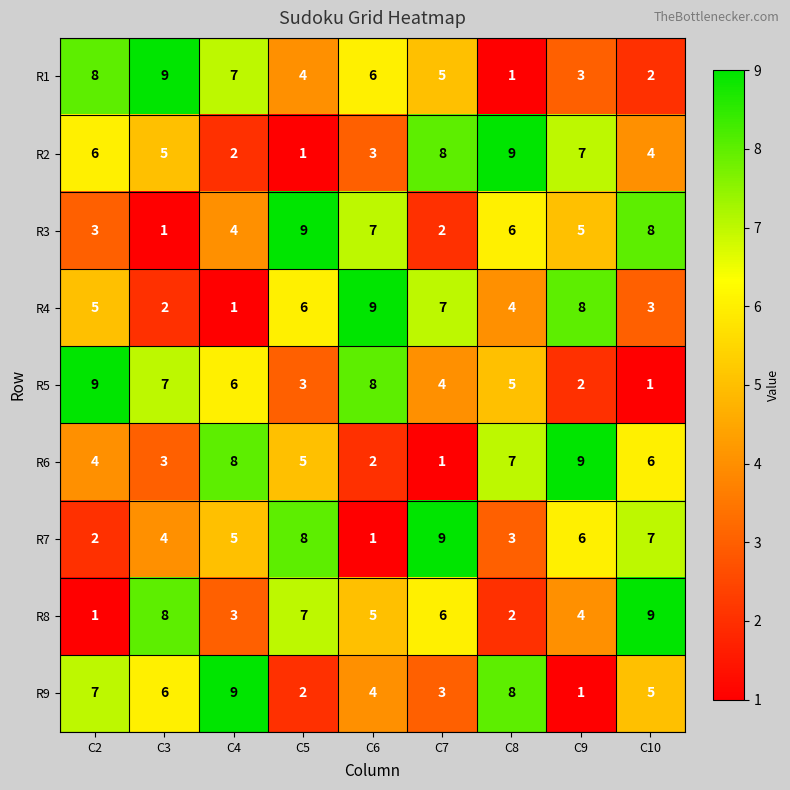

What is the sum of all R7 values?

45